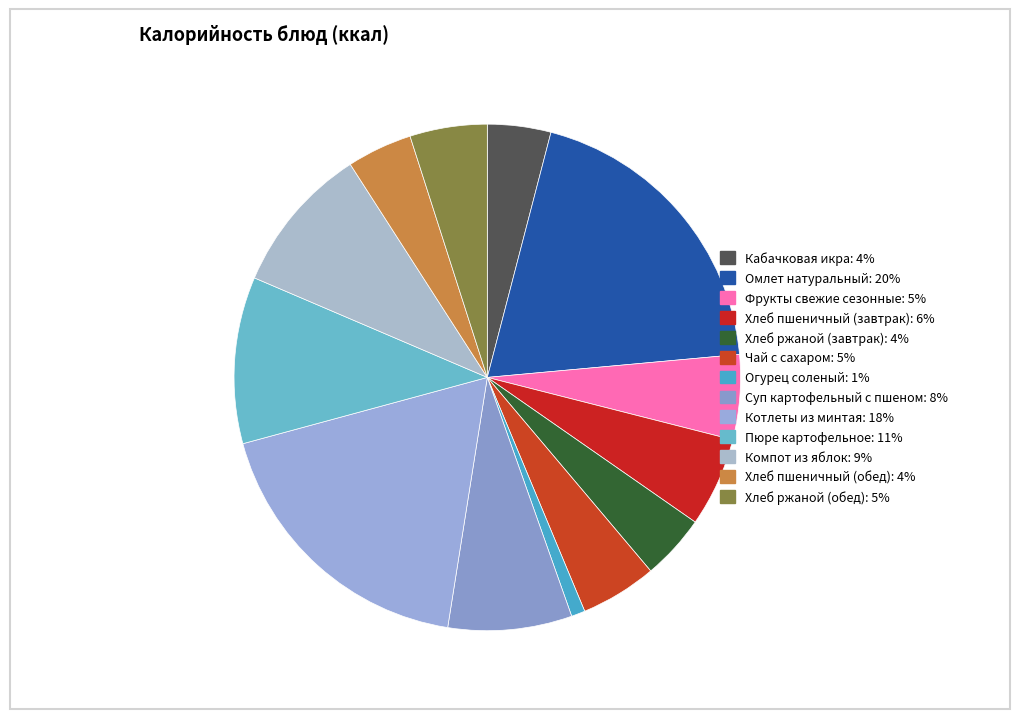

How much of the chart is everything except Хлеб ржаной (обед)?

95.1%